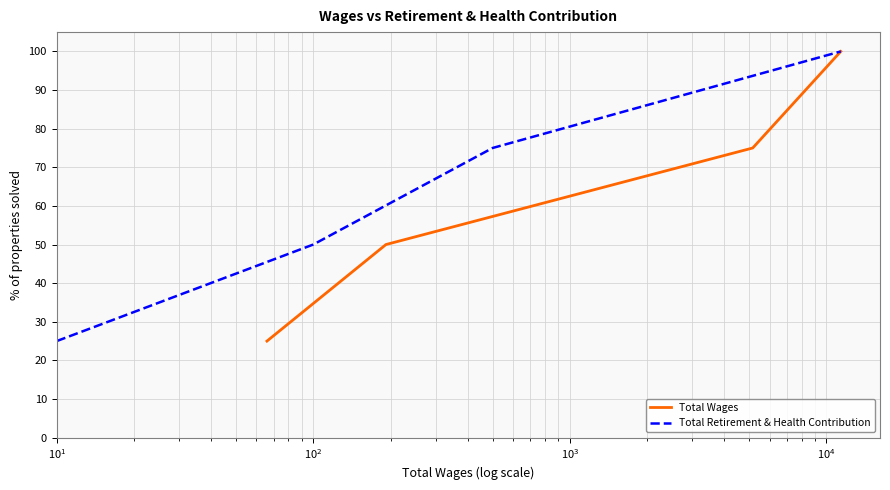

Reading left to right, what are all the values shown in this chart?

Total Wages: 25	50	75	100
Total Retirement & Health Contribution: 25	50	75	100